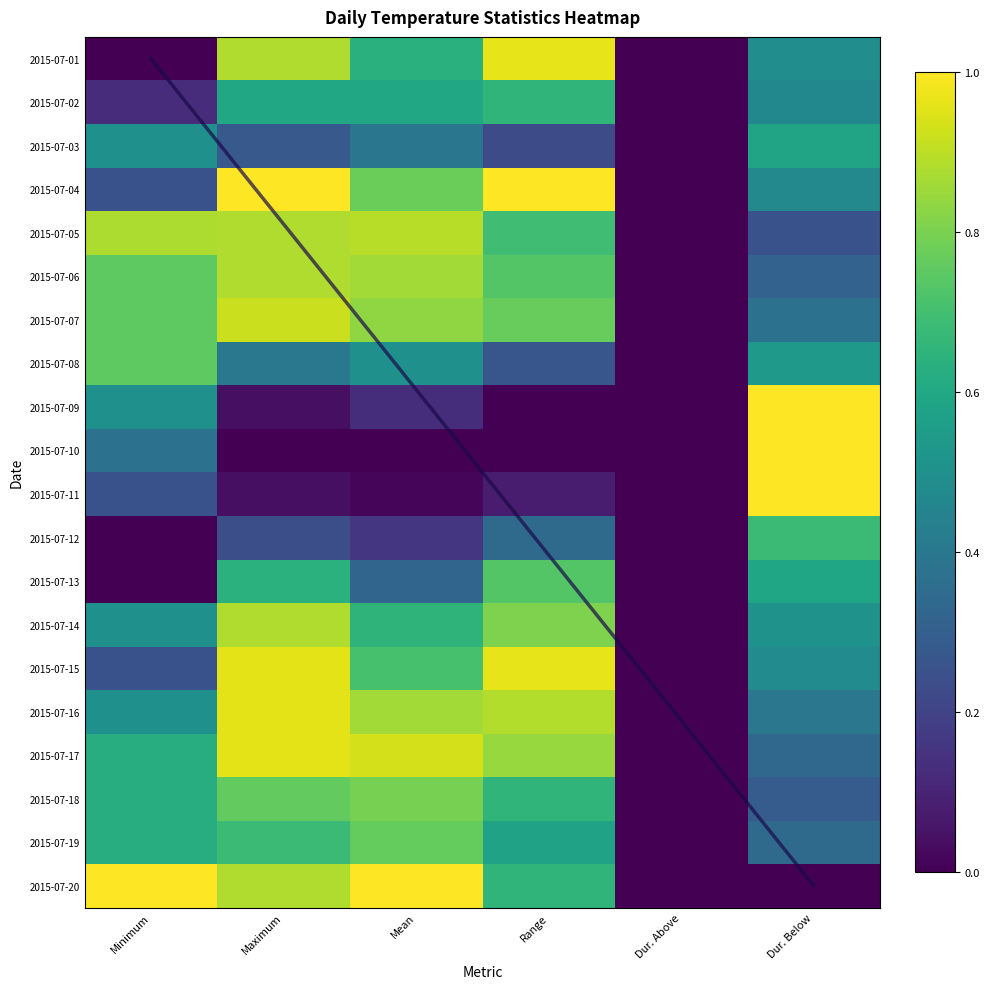

Read the 2015-07-04 value at Mean.

0.8